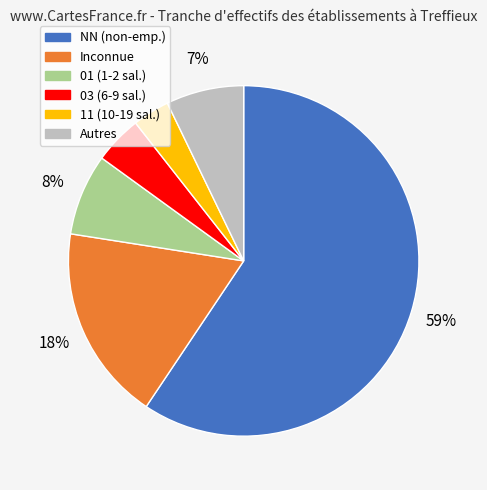

Is there a majority slice in this chart?

Yes